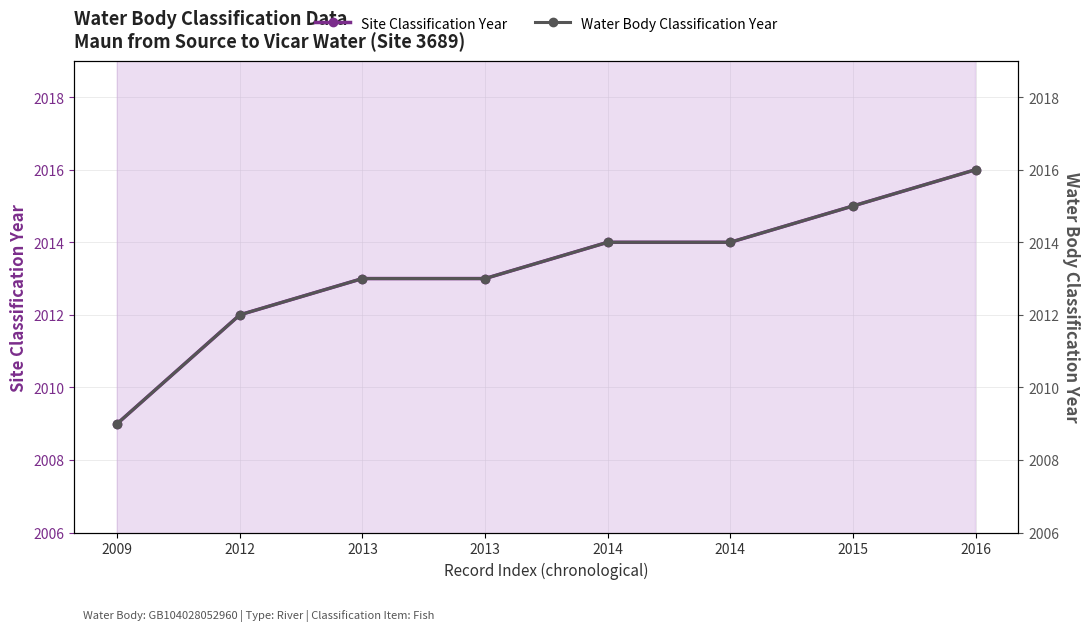

What is the total value across all series at 2015?

4030